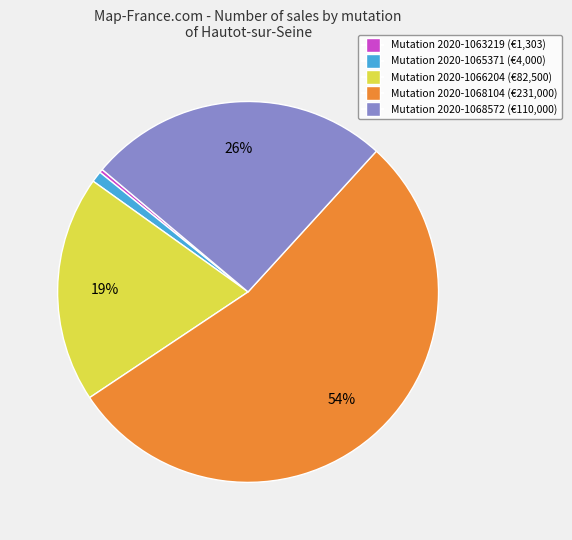

How many segments does this pie chart have?

5